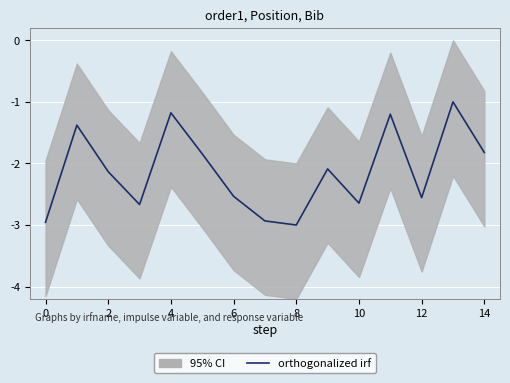

Reading left to right, what are all the values shown in this chart?

-3.0	-1.4	-2.1	-2.7	-1.2	-1.8	-2.5	-2.9	-3.0	-2.1	-2.6	-1.2	-2.6	-1.0	-1.8